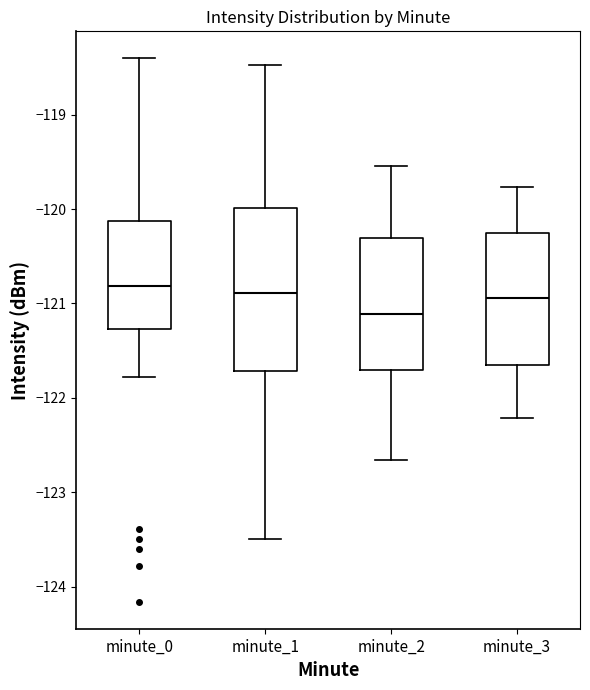

Reading left to right, read every box against the y-axis: the position of its median line, the range the box covers, and the ends of its whiskers. The values are not printed on the chart, so give them approximately, as read against the axis.

minute_0: median -120.8, box -121.3 to -120.1, whiskers -121.8 to -118.4
minute_1: median -120.9, box -121.7 to -120.0, whiskers -123.5 to -118.5
minute_2: median -121.1, box -121.7 to -120.3, whiskers -122.7 to -119.5
minute_3: median -120.9, box -121.7 to -120.3, whiskers -122.2 to -119.8